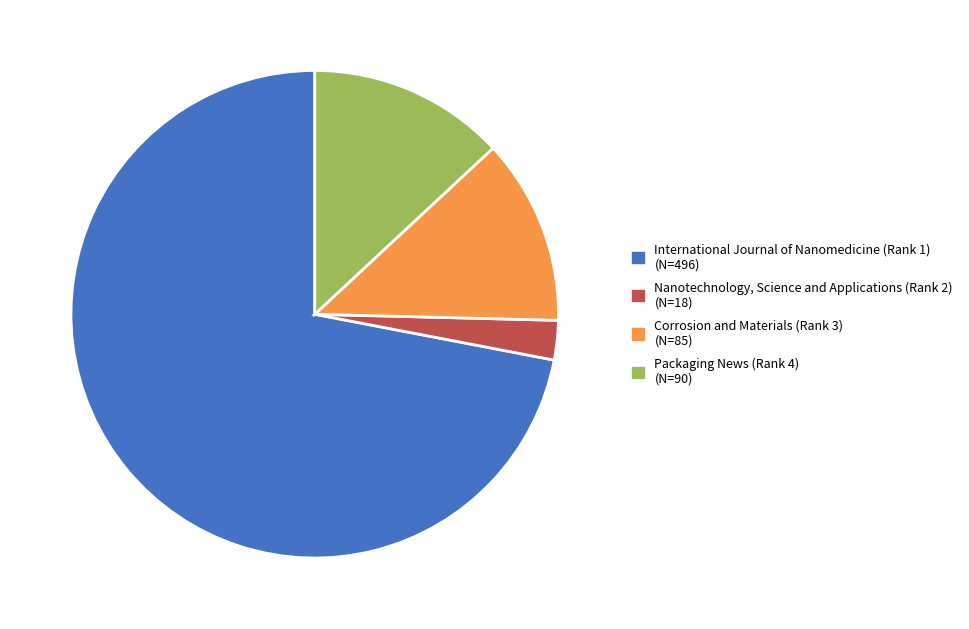

Approximately how many times larger is the value at Packaging News (Rank 4) compared to Corrosion and Materials (Rank 3)?

1.1